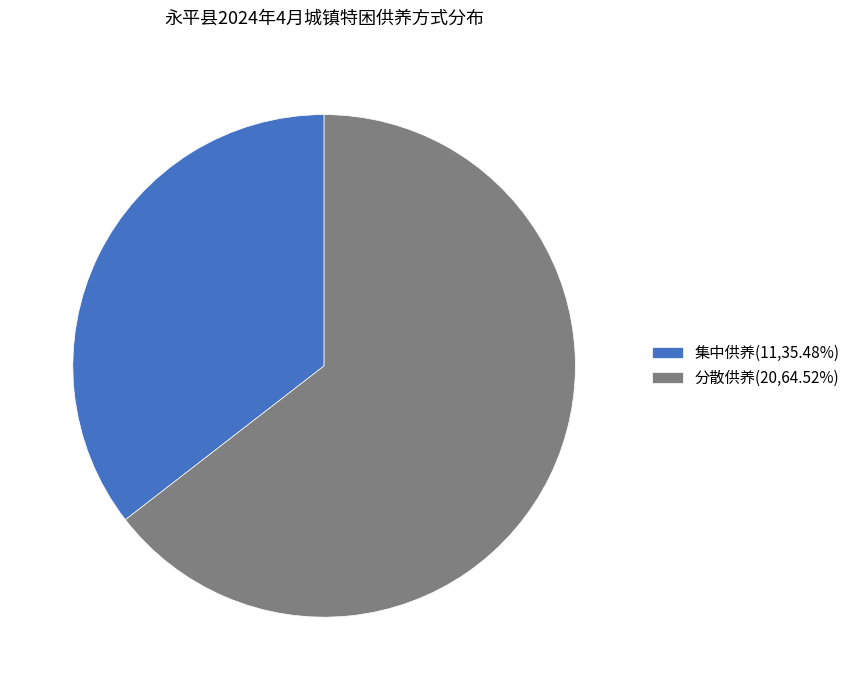

Which category has the smallest portion of the pie?

集中供养